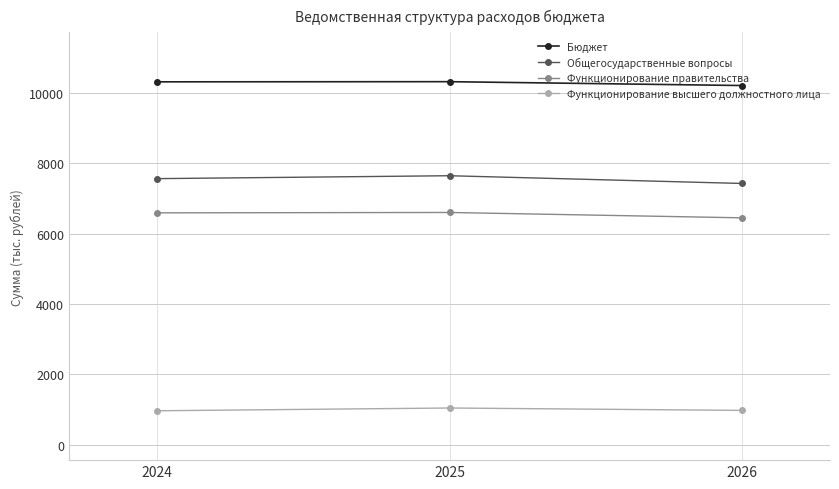

What is the highest value of the Бюджет series?

10325.6